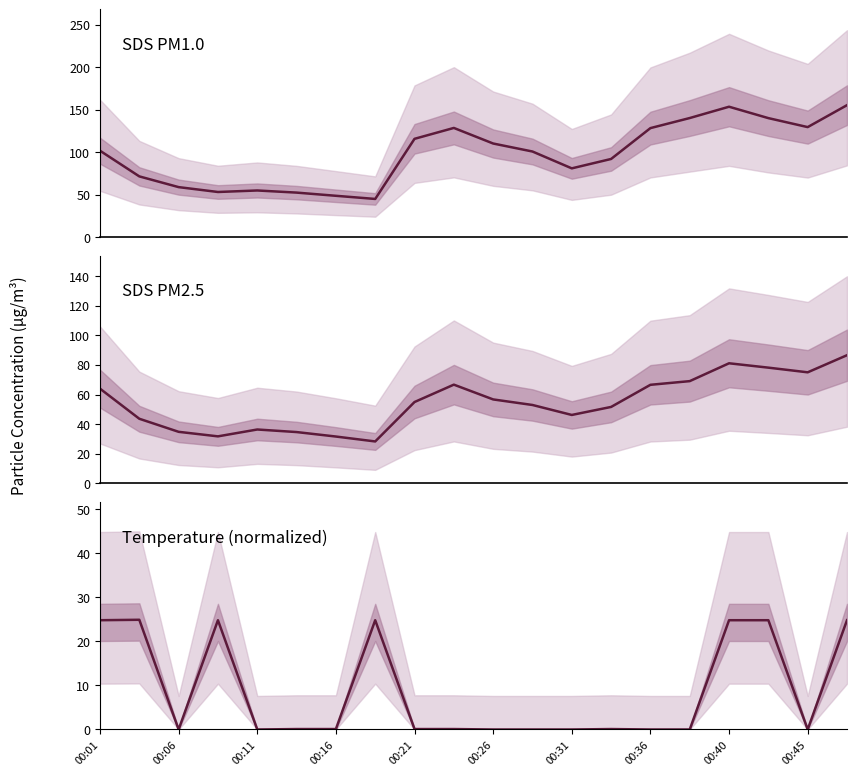

At 00:45, list the series in order from largest to smallest.

SDS_P1, SDS_P2, Temp